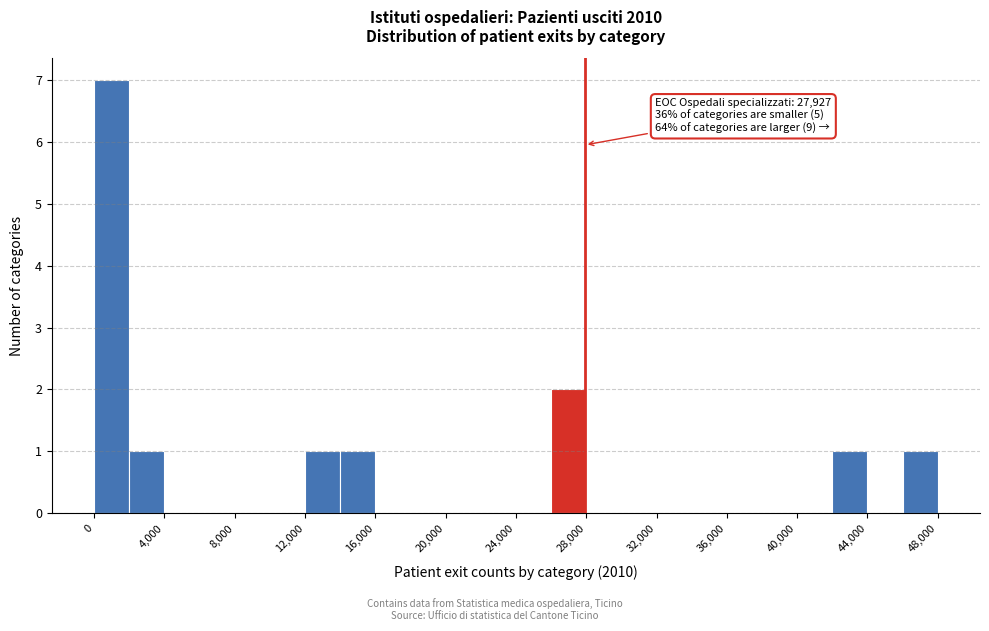

Over which range of the x-axis is the bar tallest?

0 to 2000